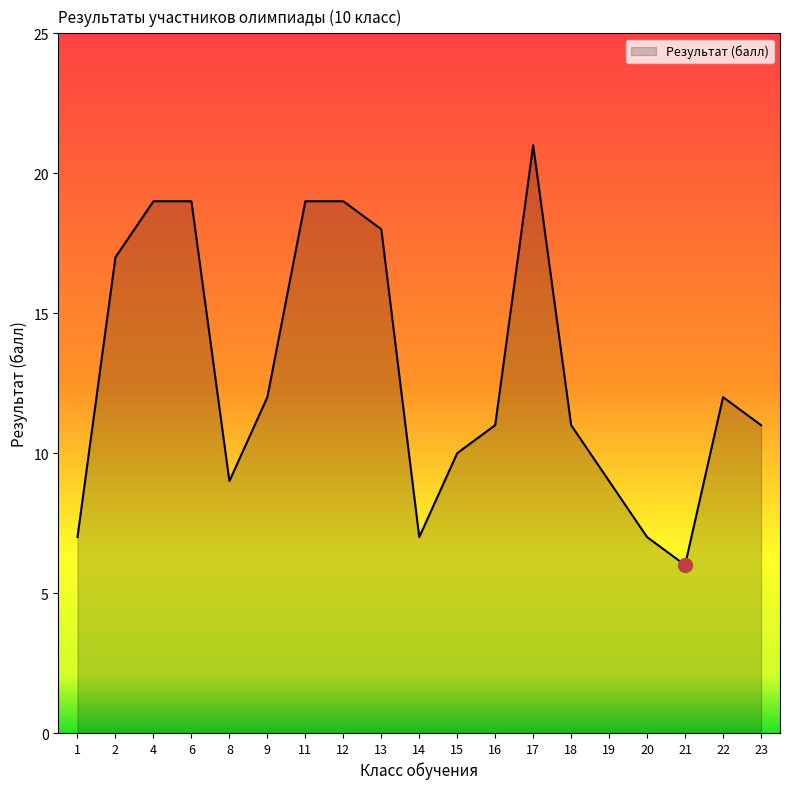

What is the average value?

13